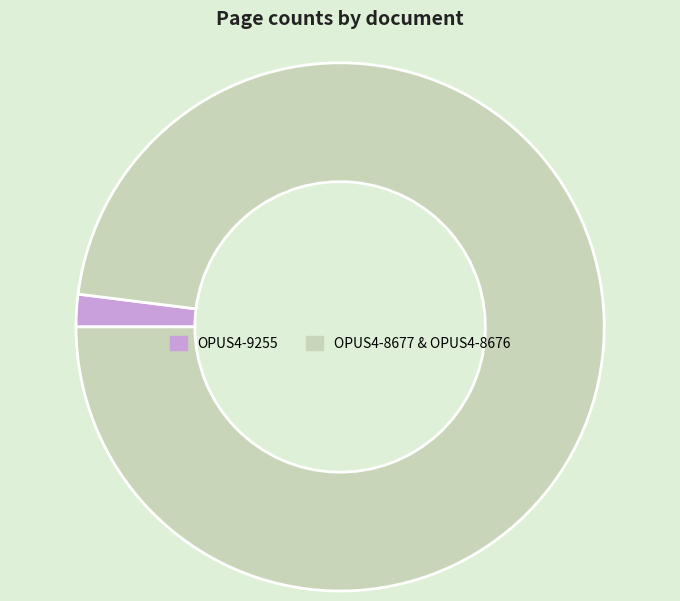

The OPUS4-9255 slice represents 10% of the pie. True or false?

False